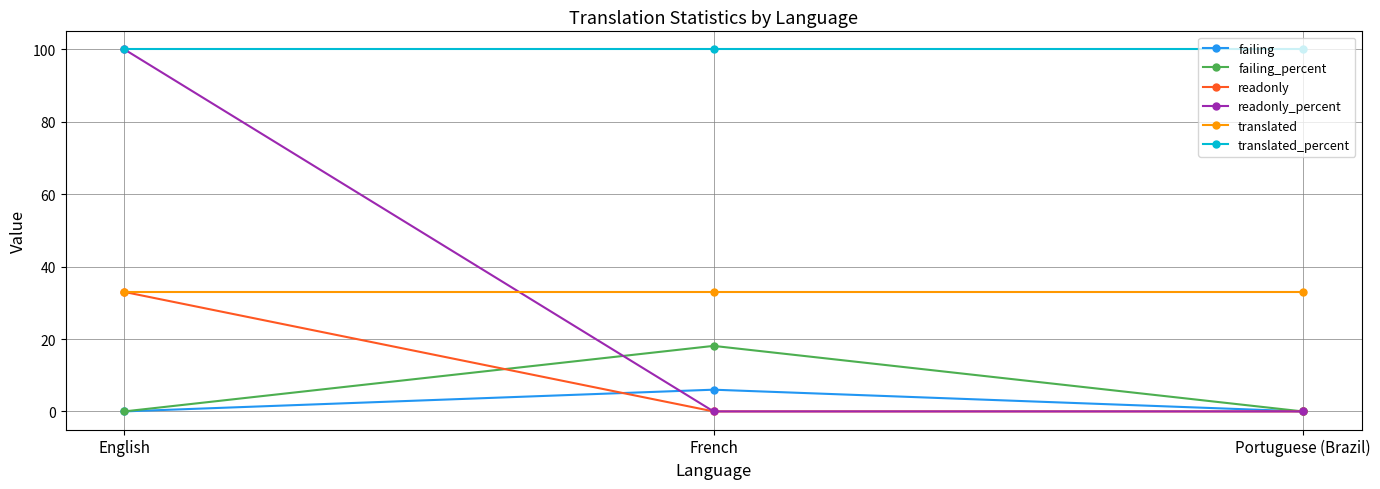

The value of failing_percent at French is 25.1. True or false?

False